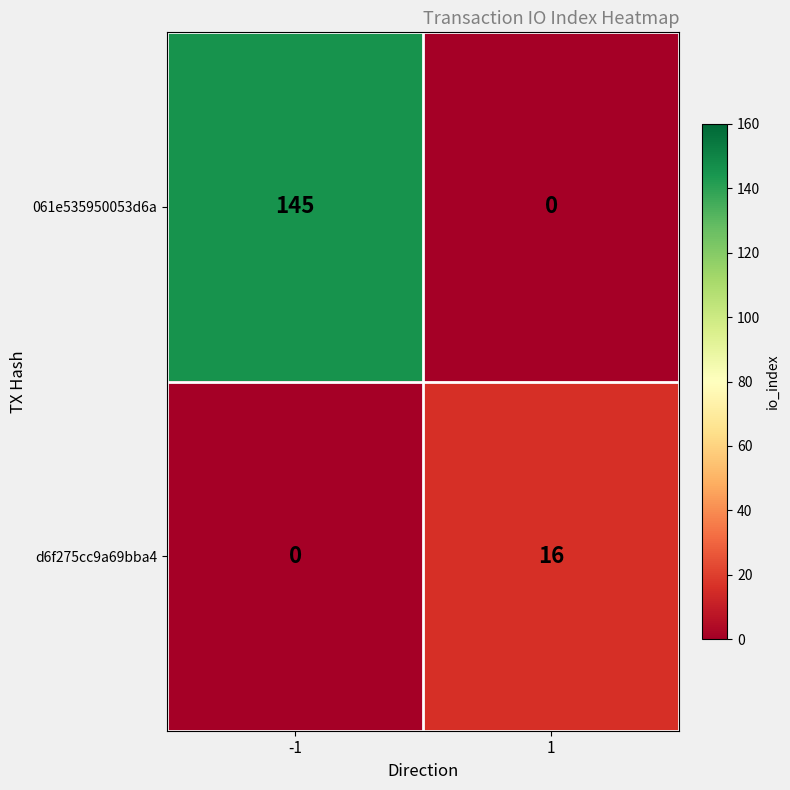

What is the difference between the highest and lowest values at 1?

16